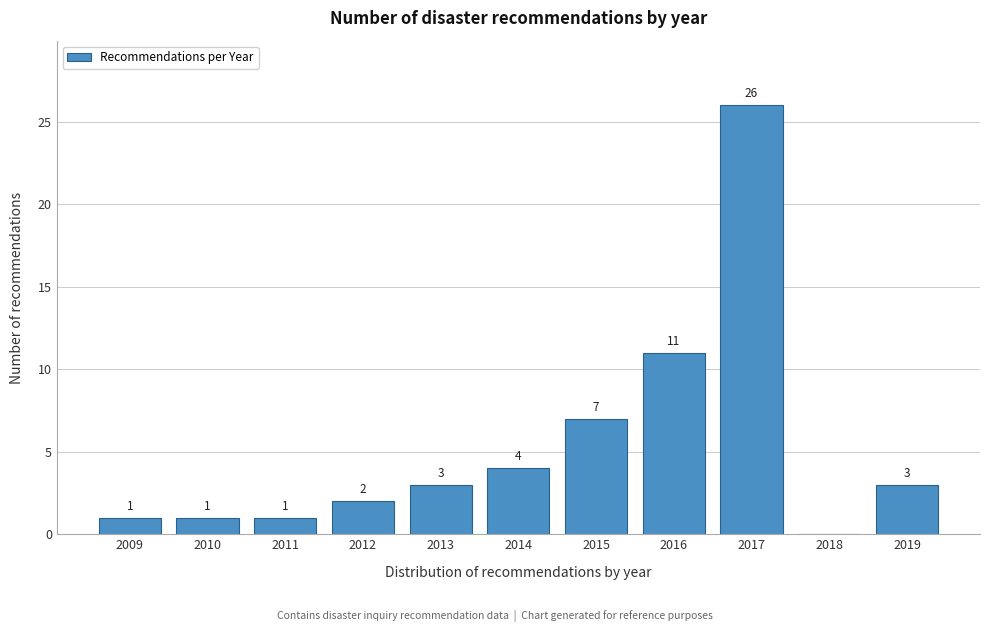

Reading left to right, list all the values displayed in this chart.

2009=1	2010=1	2011=1	2012=2	2013=3	2014=4	2015=7	2016=11	2017=26	2018=0	2019=3